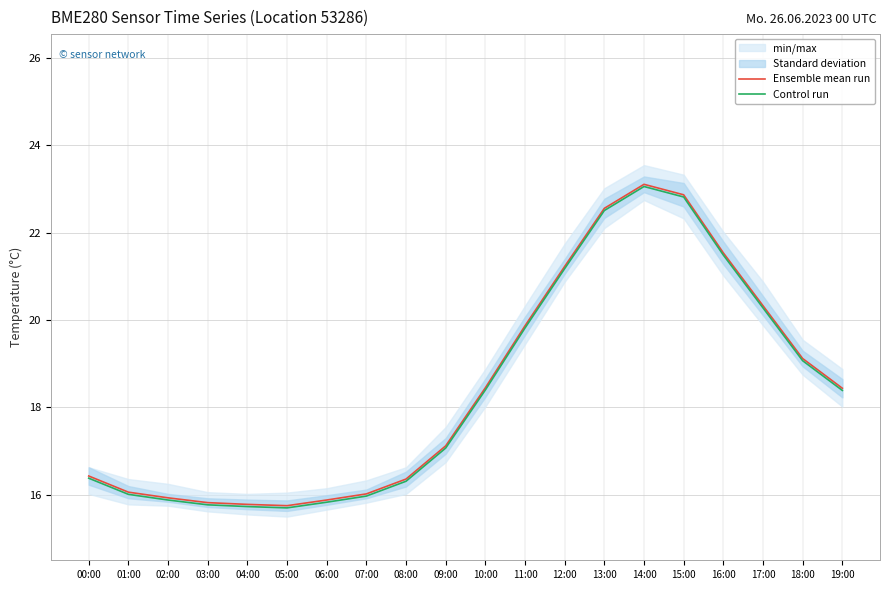

The Ensemble mean run series shows 15.8 at 04:00. True or false?

True